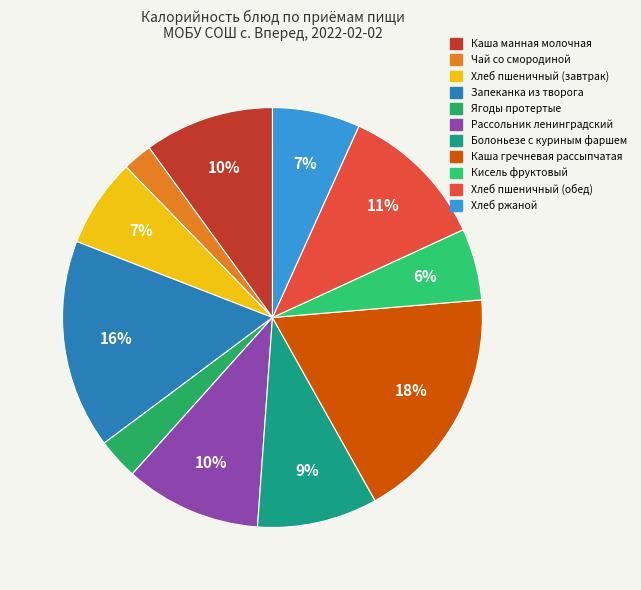

Which slice is the largest?

Каша гречневая рассыпчатая